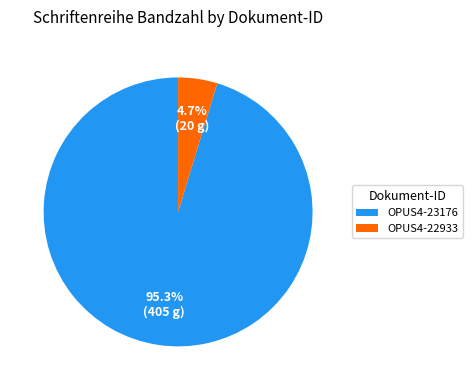

How many slices are in this pie chart?

2